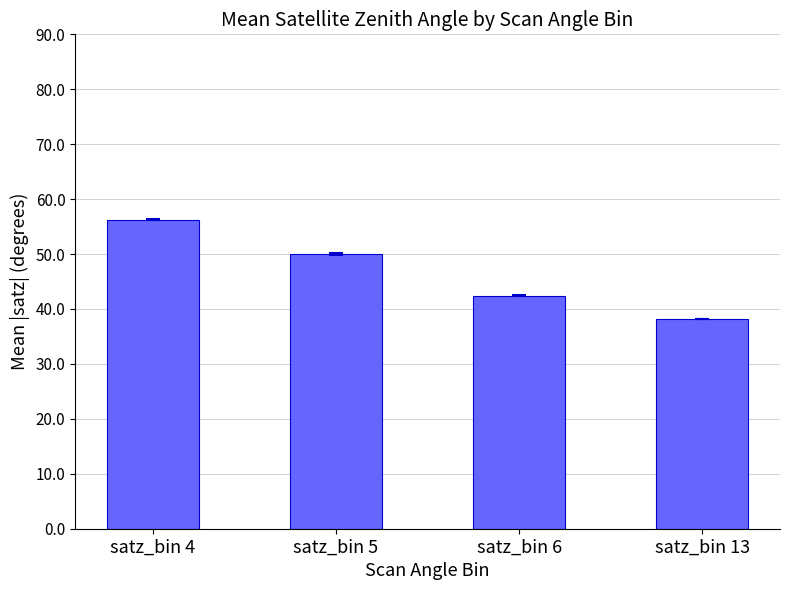

At which label does the data first exceed 50?

satz_bin 4